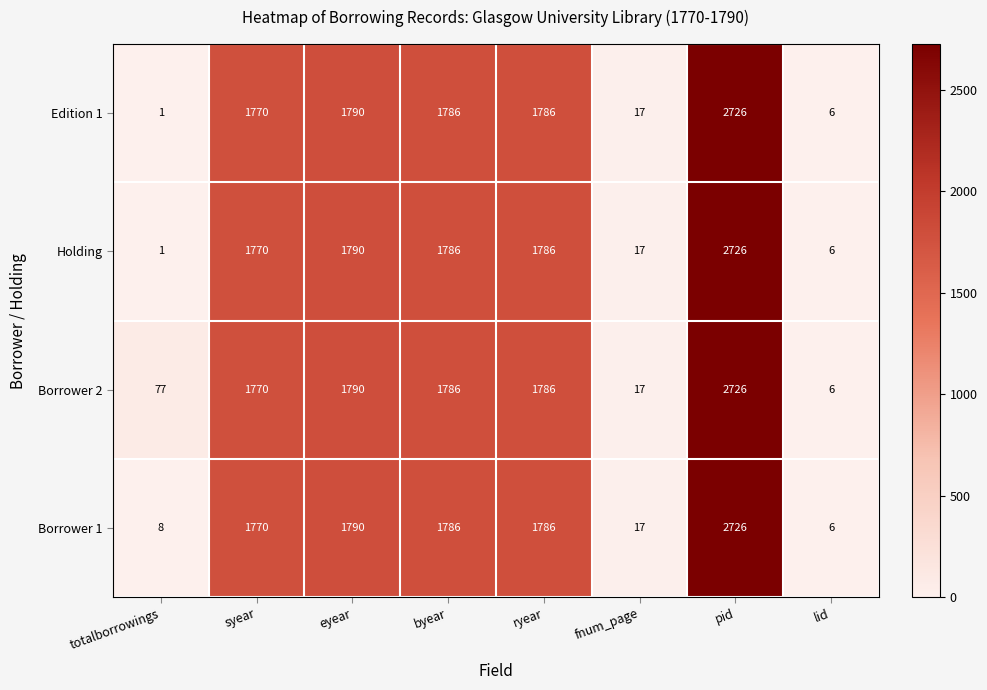

What is the approximate value of Edition 1 at eyear, to the nearest 50?

1800